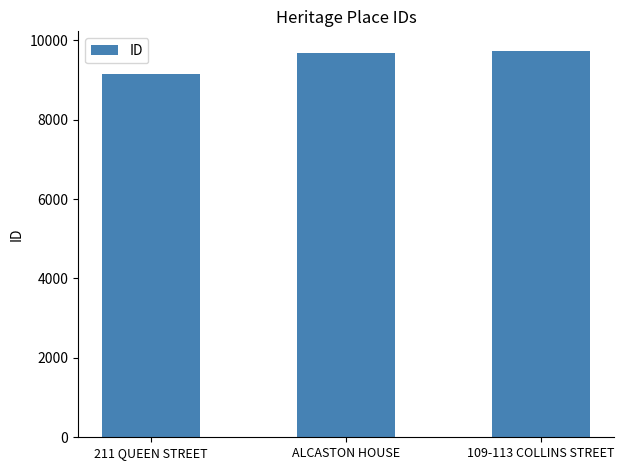

What is the sum of the values at ALCASTON HOUSE and 109-113 COLLINS STREET?

19416